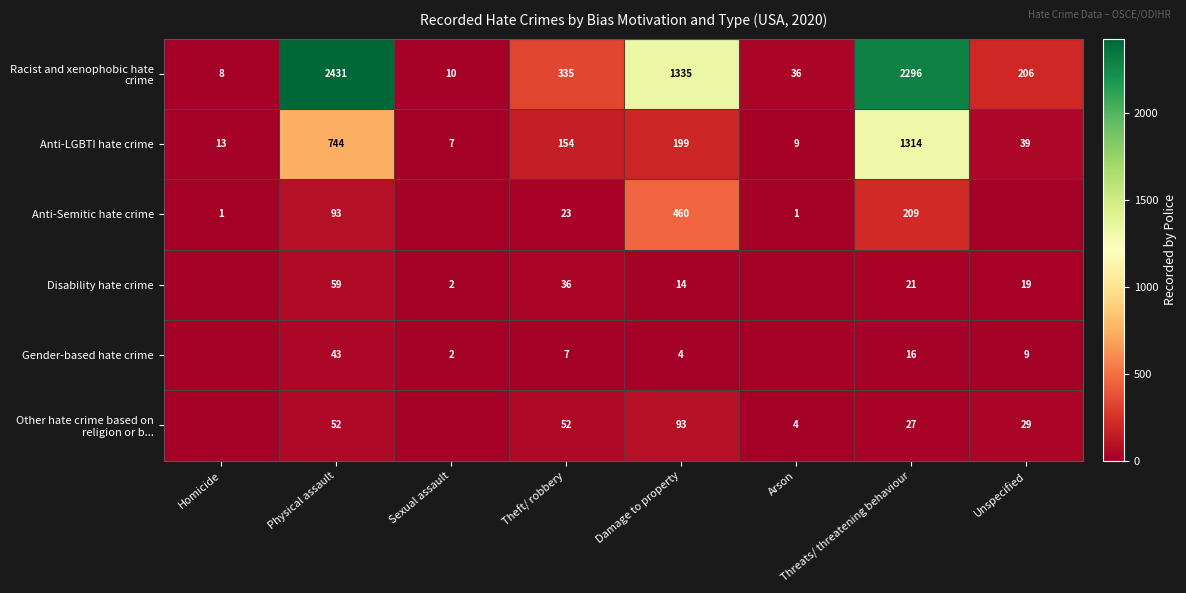

The value of Anti-LGBTI hate crime at Damage to property is 320. True or false?

False